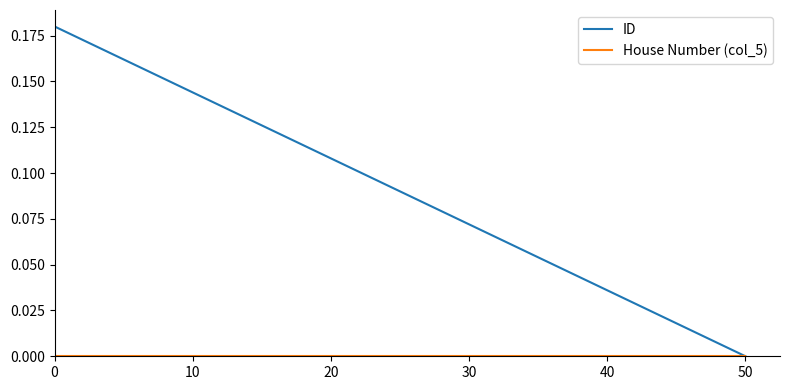

Which series has the widest spread of values?

ID